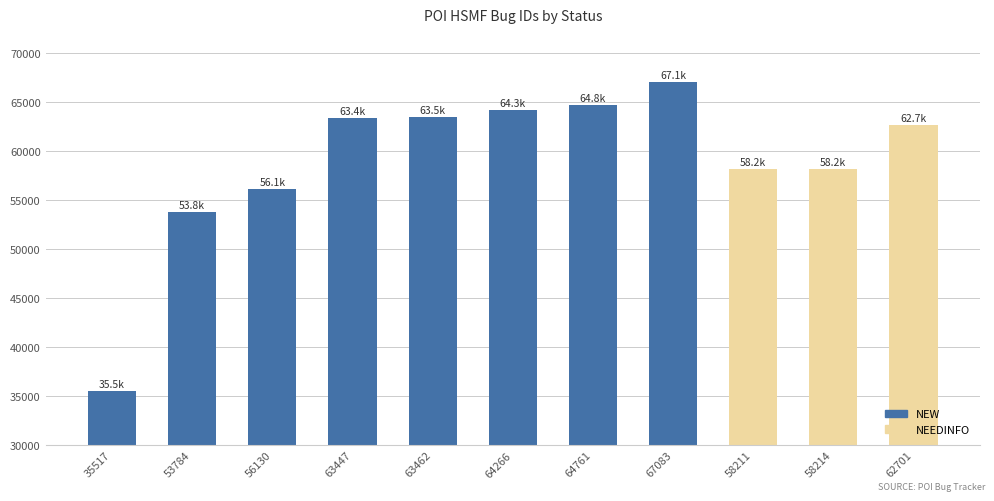

What is the label of the 3rd bar from the right?

58211